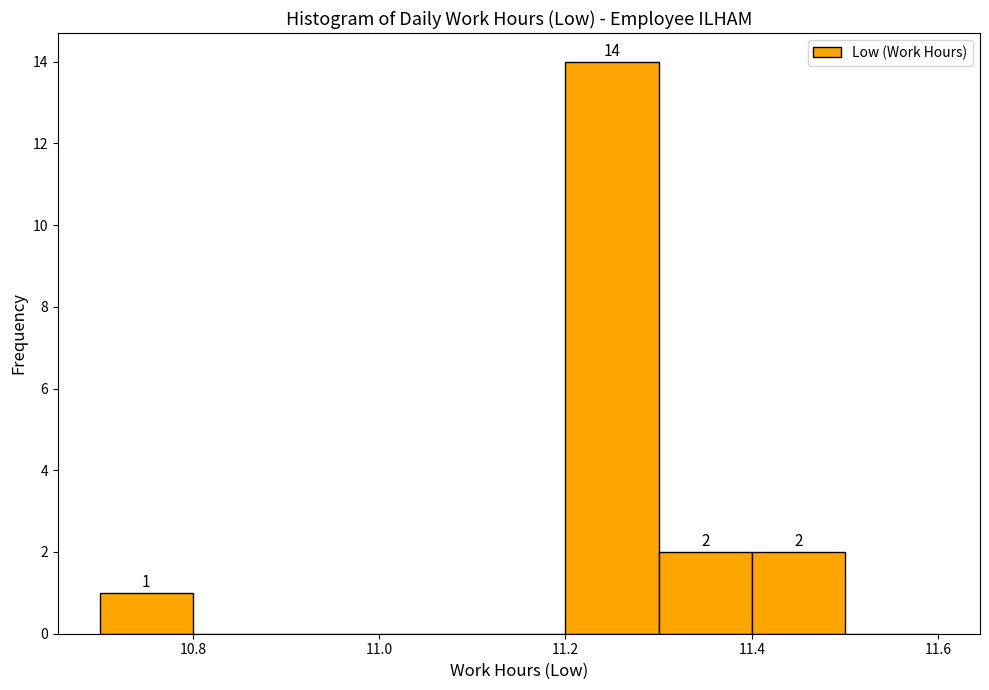

Which range on the x-axis has the tallest bar?

11.2 to 11.3